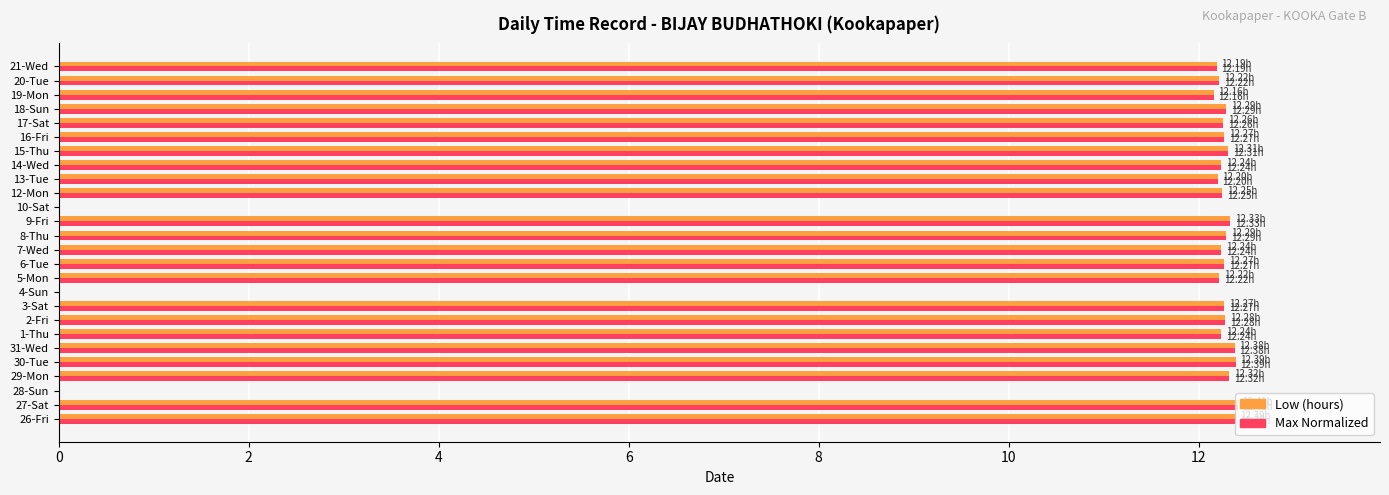

What is the sum of the Max Normalized values at 7-Wed and 15-Thu?

24.6